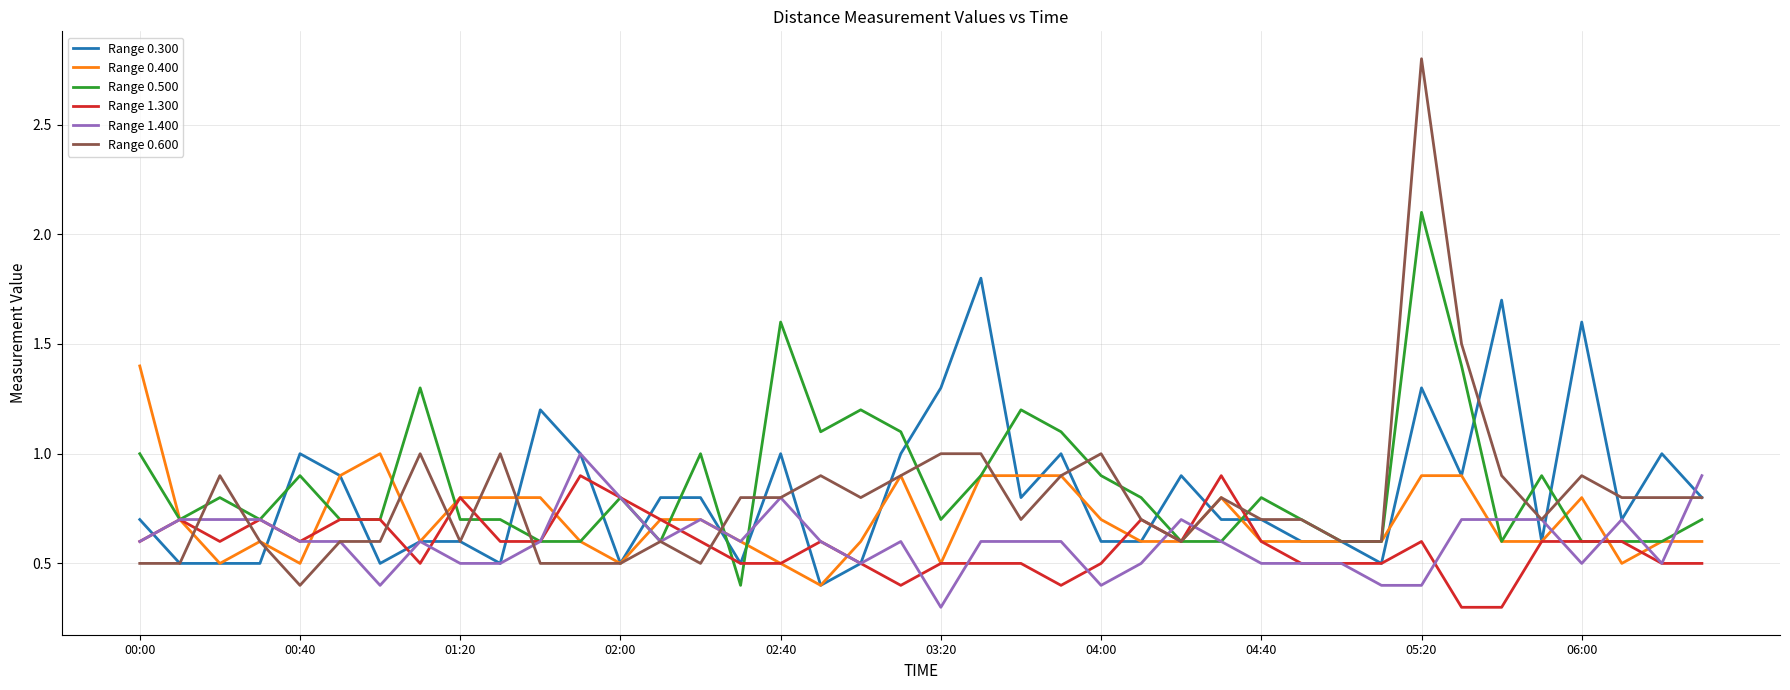

What is the maximum value shown in the chart?

2.8